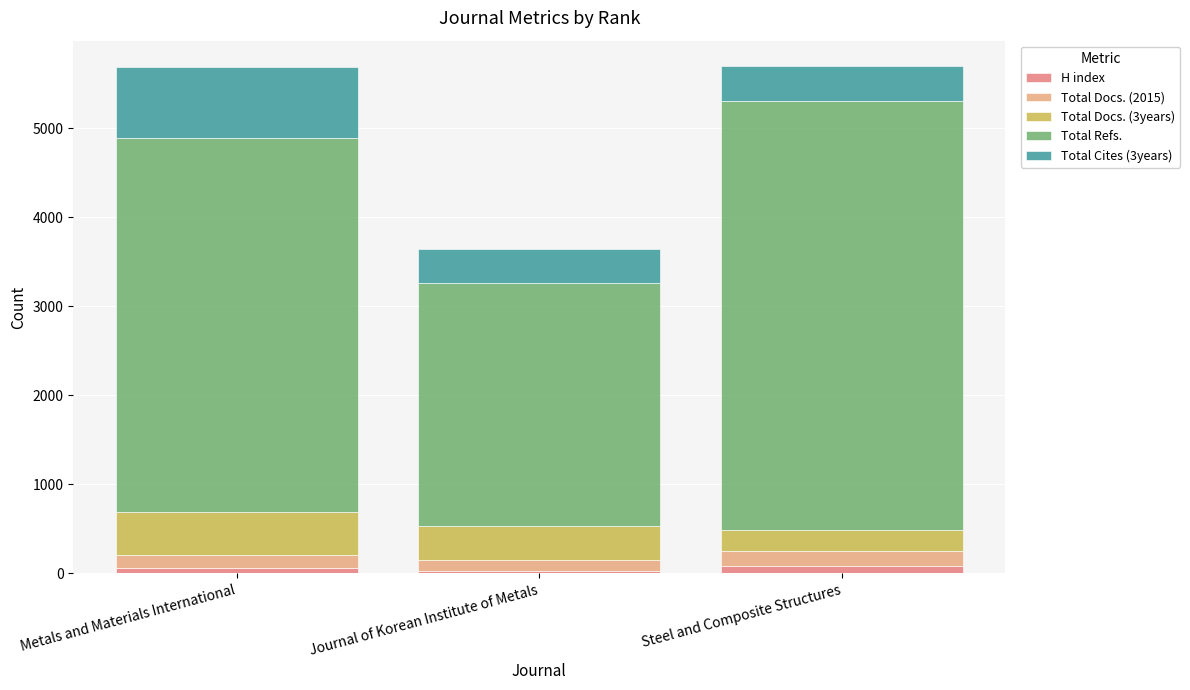

What is the label of the 3rd bar from the right?

Metals and Materials International